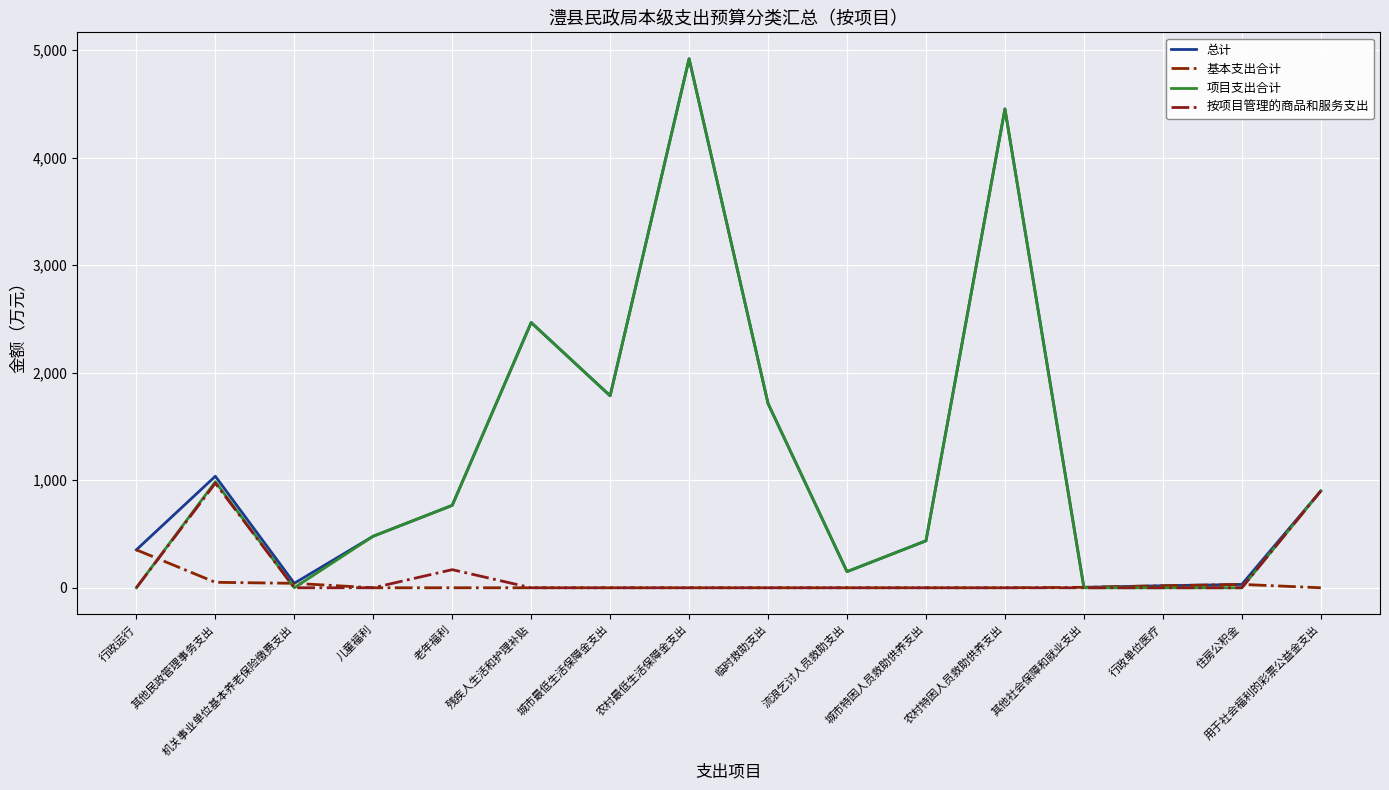

How many lines are shown in the chart?

4